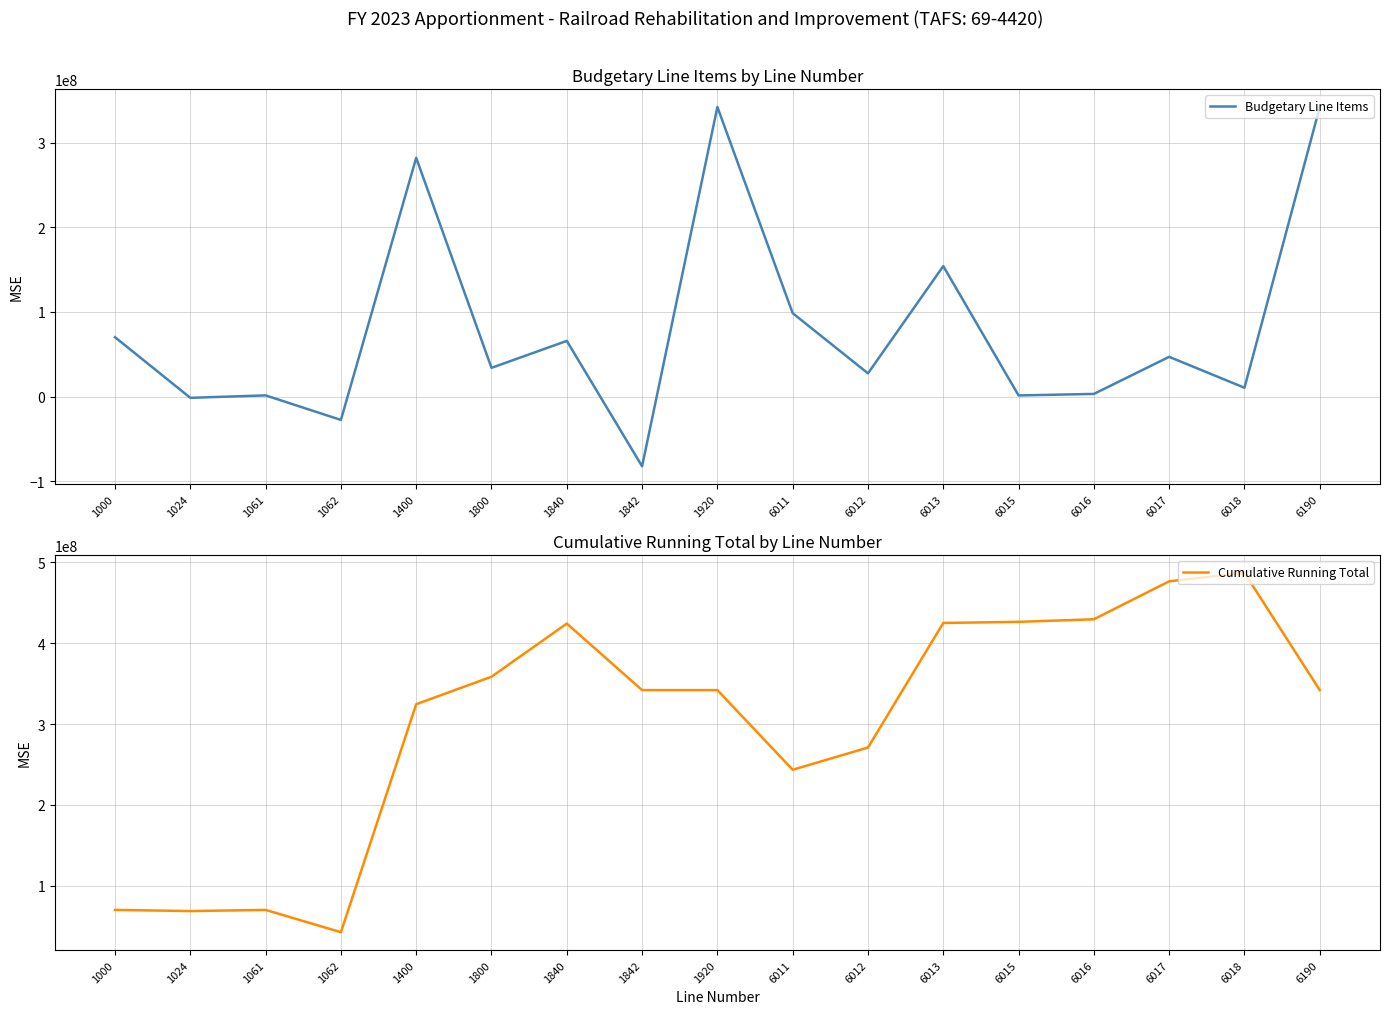

True or false: Cumulative Running Total and Budgetary Line Items cross at least once.

False